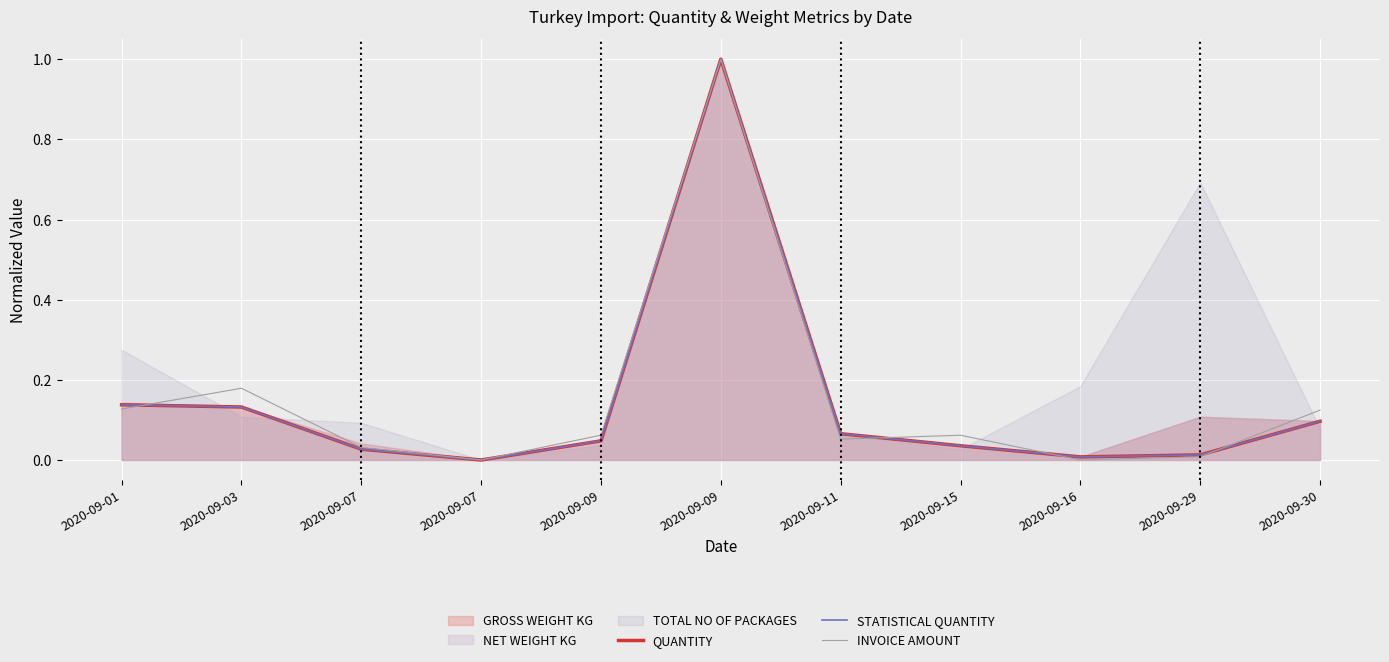

The STATISTICAL QUANTITY series shows 0.0 at 2020-09-09. True or false?

True